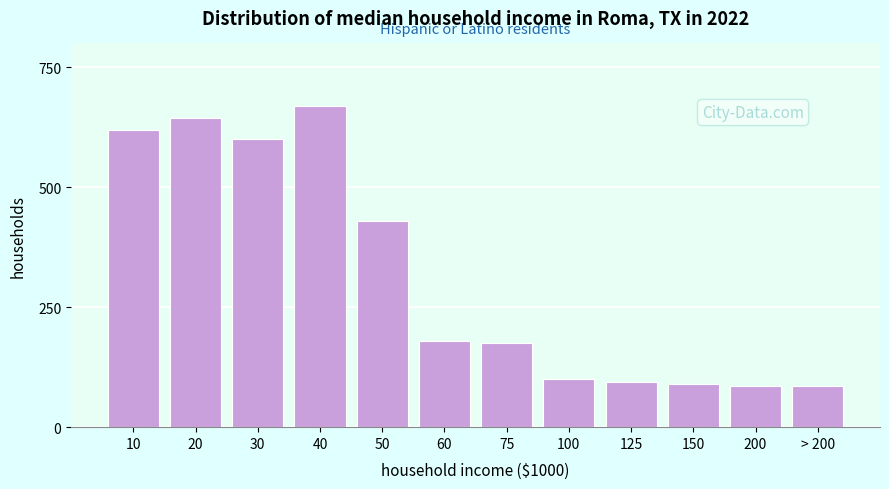

Reading right to left, extract all data points from this chart.

> 200=85	200=85	150=90	125=95	100=100	75=175	60=180	50=430	40=670	30=600	20=645	10=620